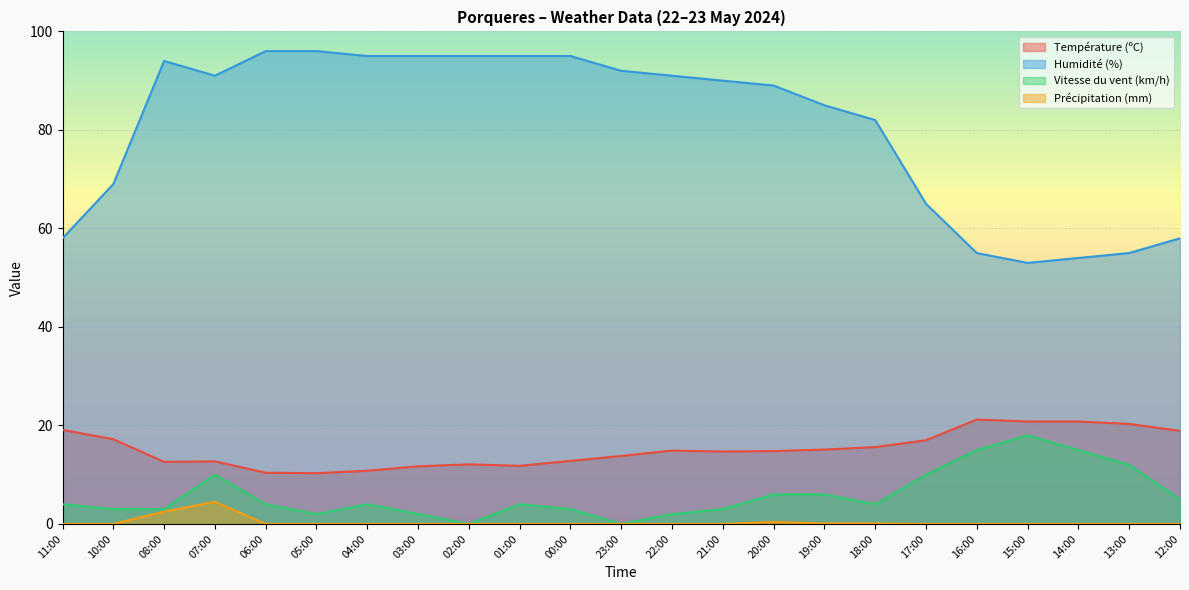

What is the difference between the maximum and second lowest values in the Vitesse du vent (km/h) series?

18.0